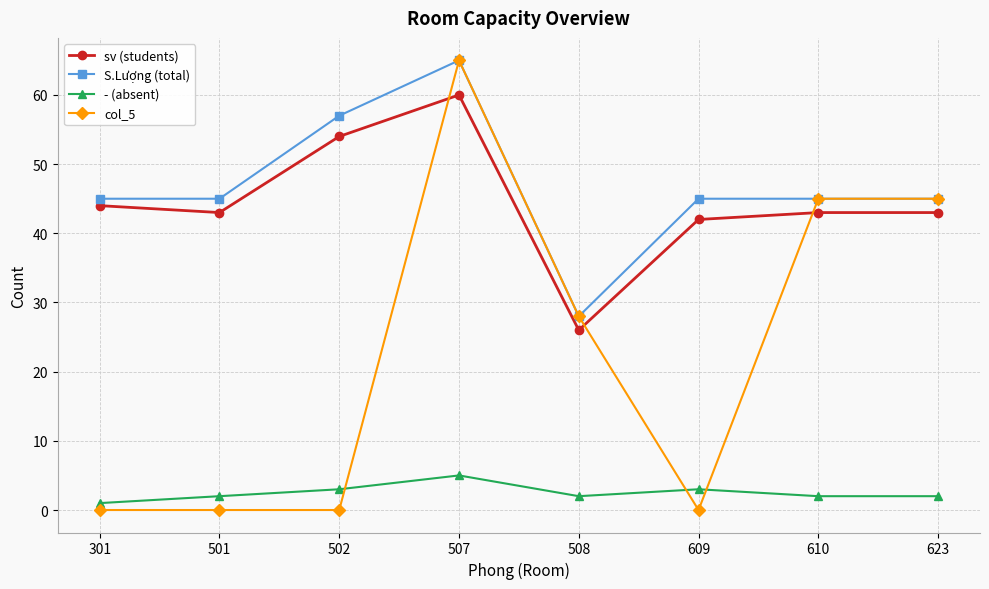

What are all the series names shown in the legend?

sv (students), S.Lượng (total), - (absent), col_5